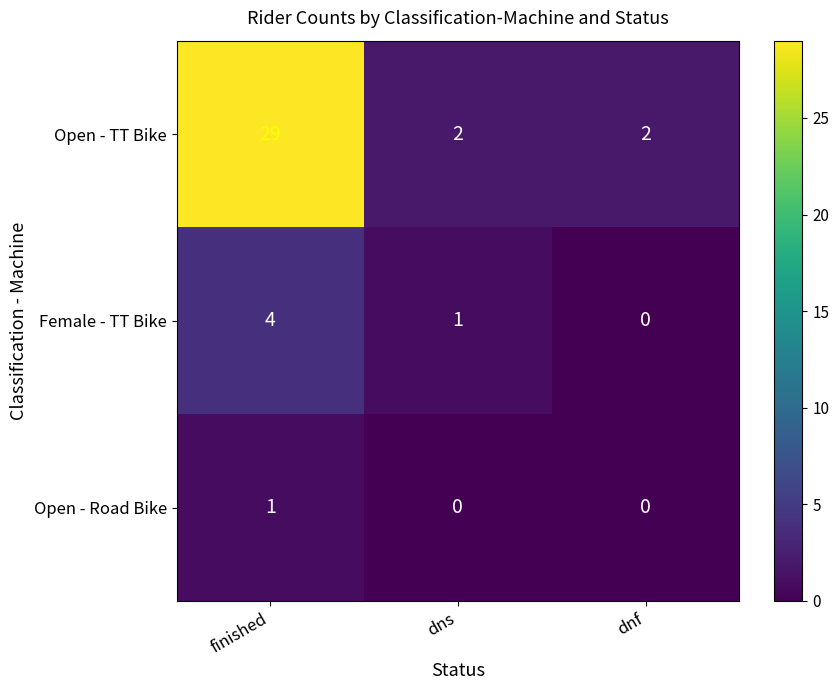

Reading left to right, transcribe all the data shown in this chart.

Open - TT Bike: 29	2	2
Female - TT Bike: 4	1	0
Open - Road Bike: 1	0	0